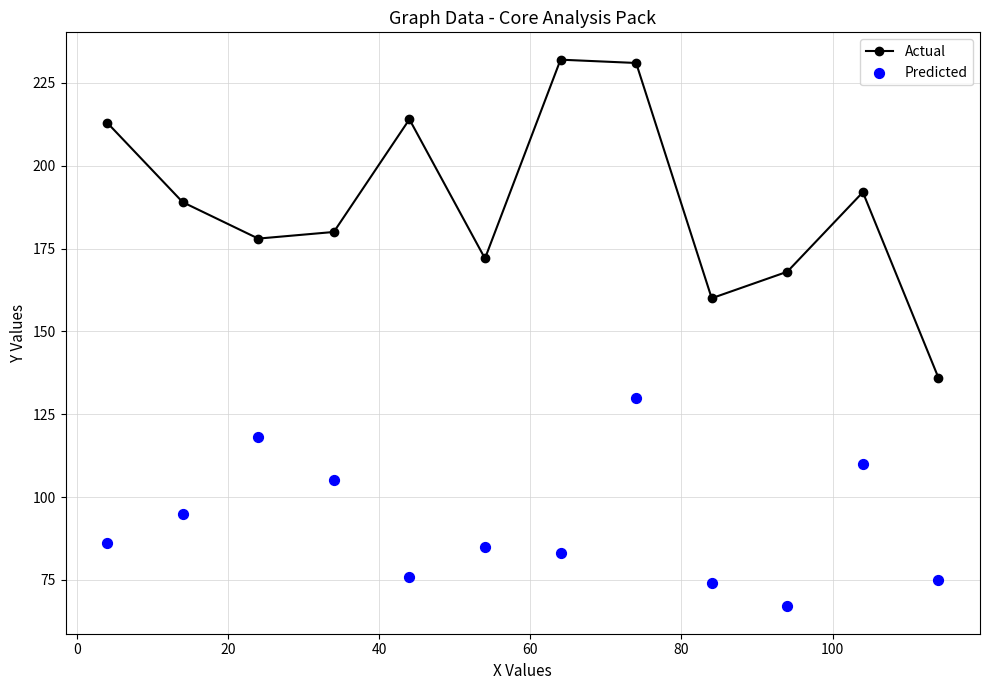

At how many categories does at least one series exceed 71?

12